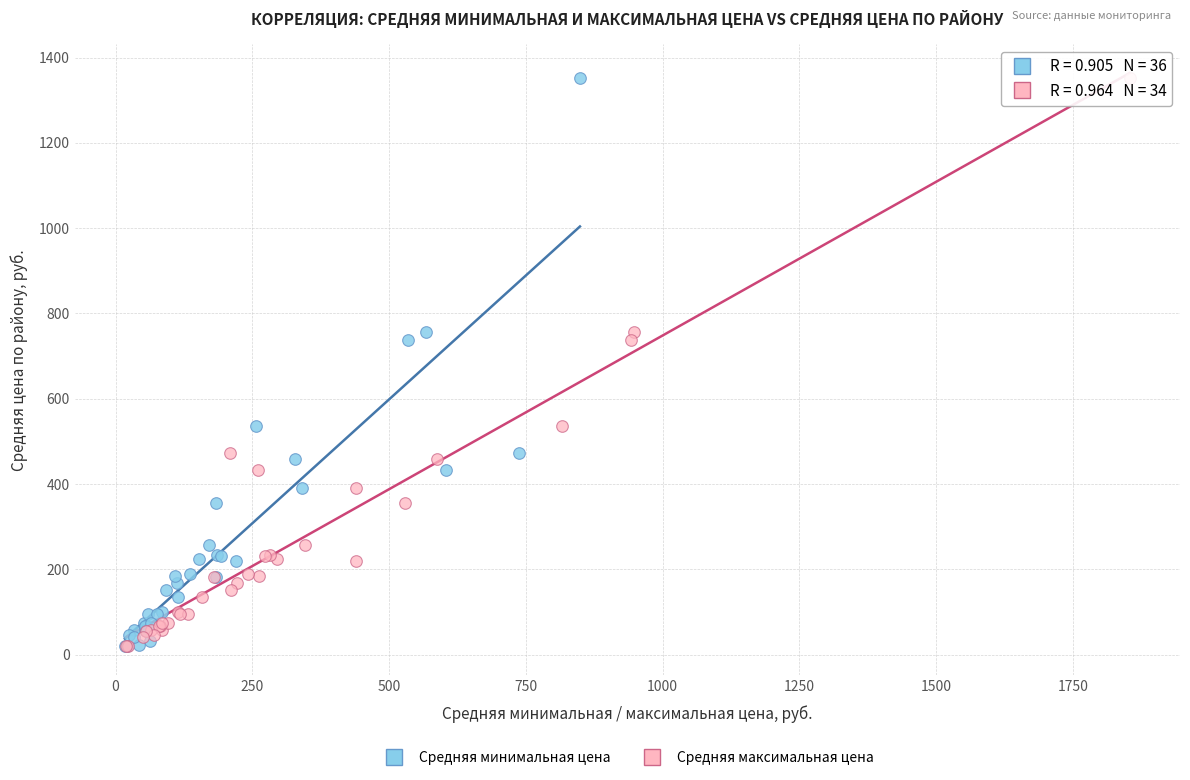

What are all the series names shown in the legend?

Средняя минимальная цена, Средняя максимальная цена